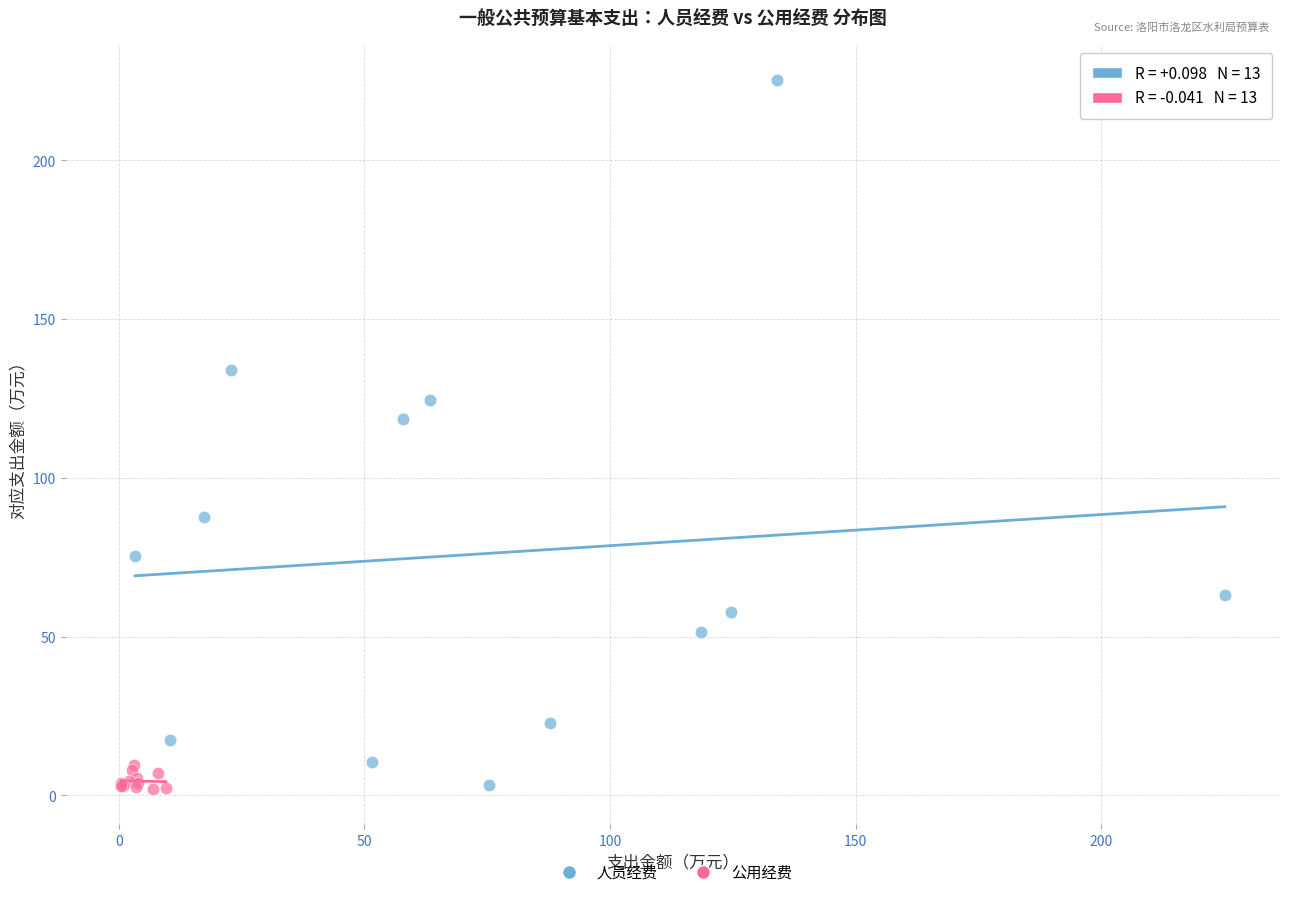

Which series has the largest Y range (max minus min)?

人员经费